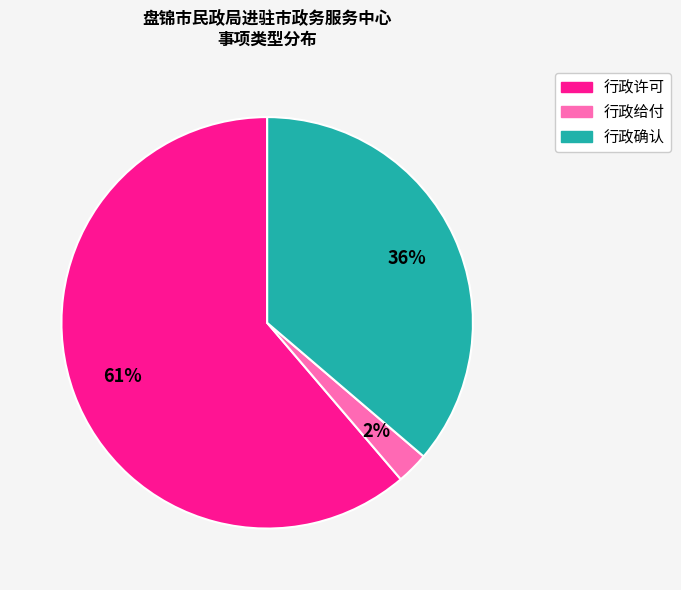

To the nearest percent, what is the average slice percentage?

33%